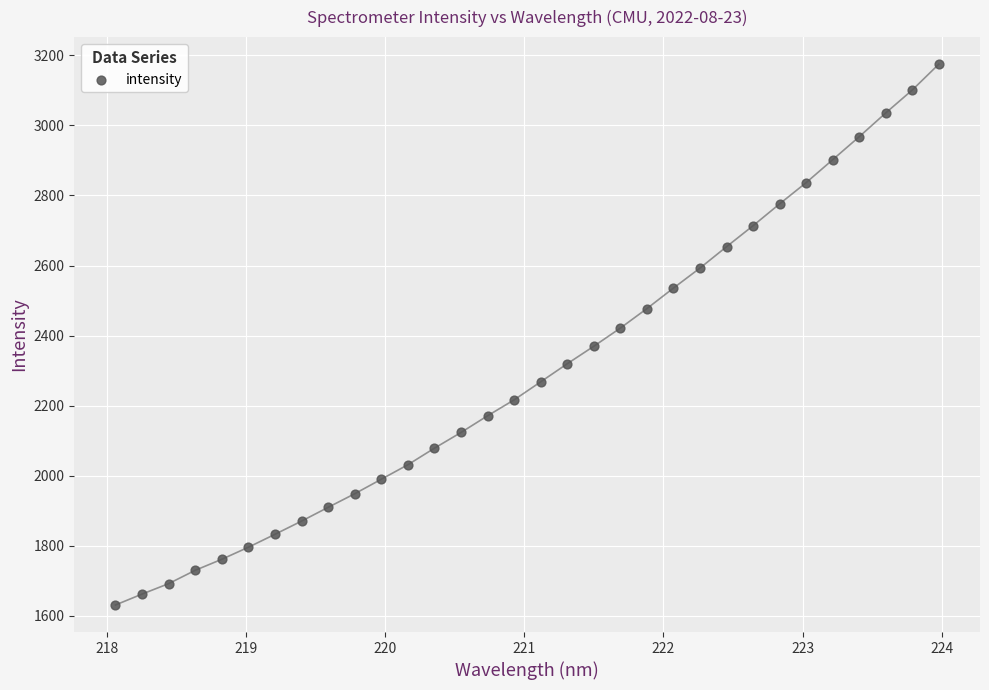

What is the range of X values (max minus min)?

5.9